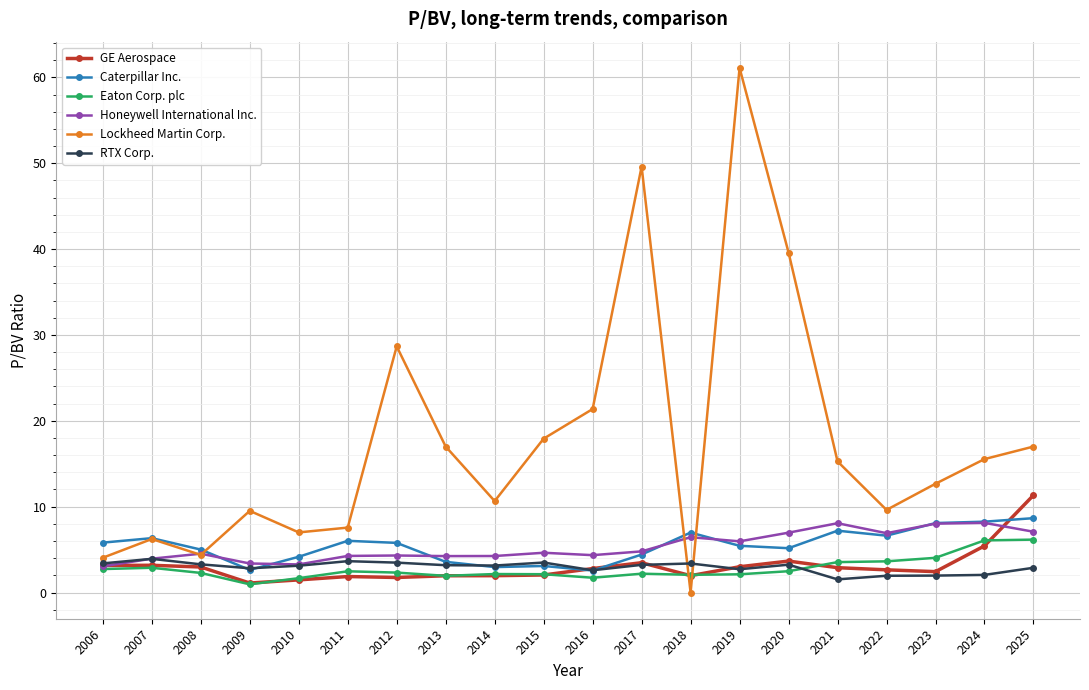

At which category is the sum across all series the highest?

2019